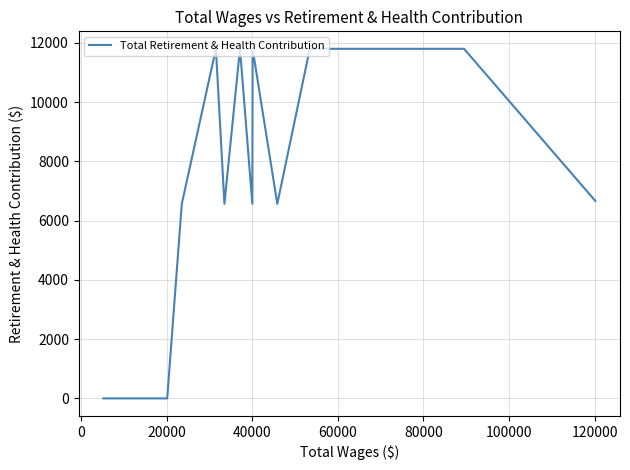

Count the number of values greater than 6660.

13